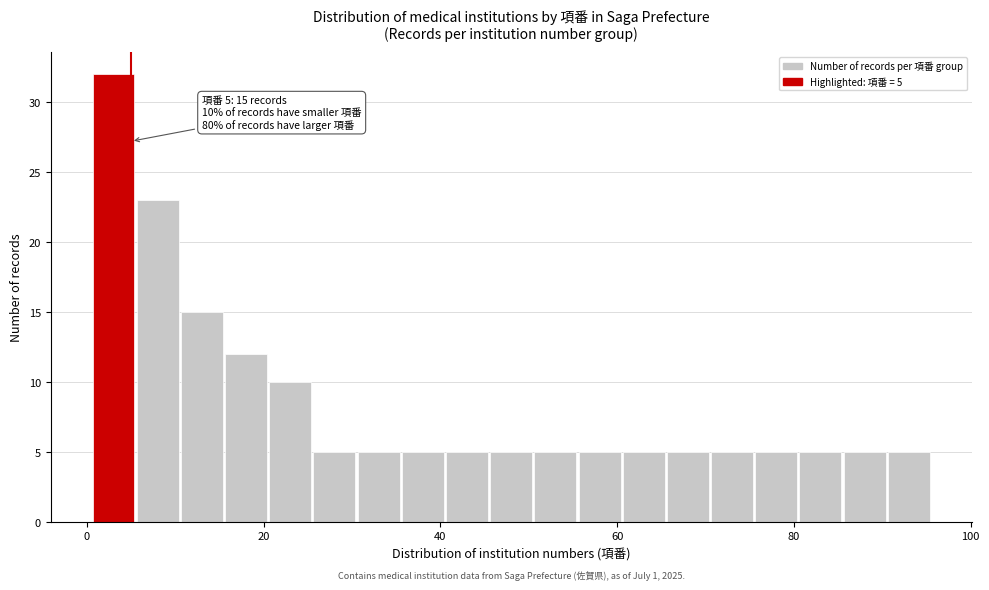

Around what value on the x-axis is the tallest bar? Give the approximate position of its centre, as read against the axis.

4